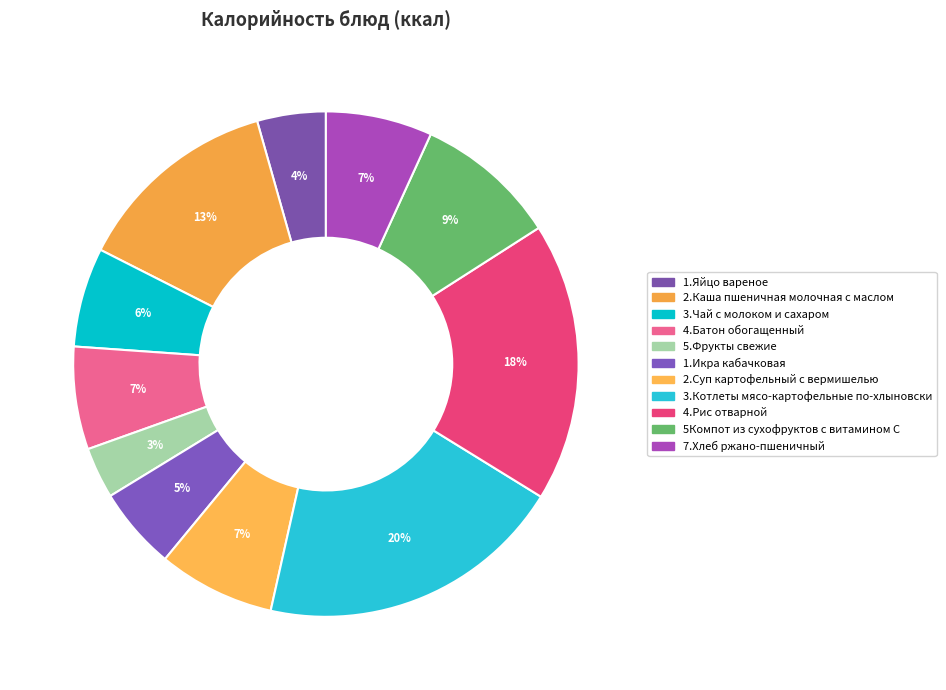

What portion of the pie excludes 3.Котлеты мясо-картофельные по-хлыновски?

80.3%